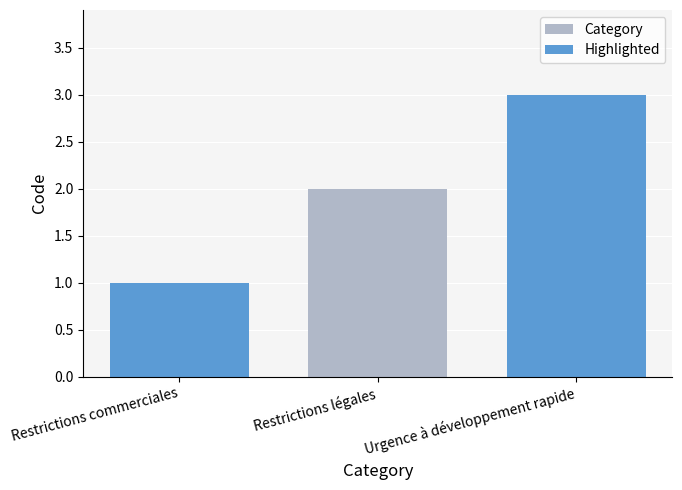

Which category has the highest value across all series?

Urgence à développement rapide